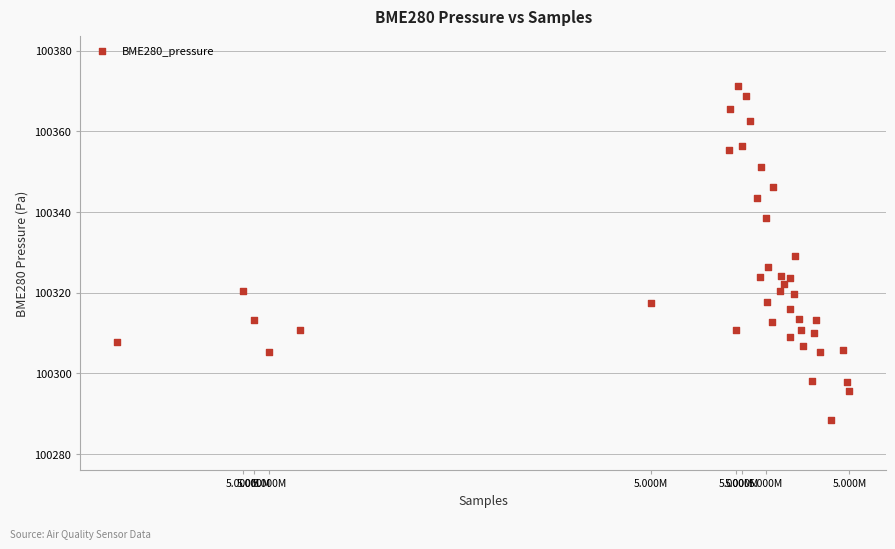

What is the range of Y values (max minus min)?

82.7